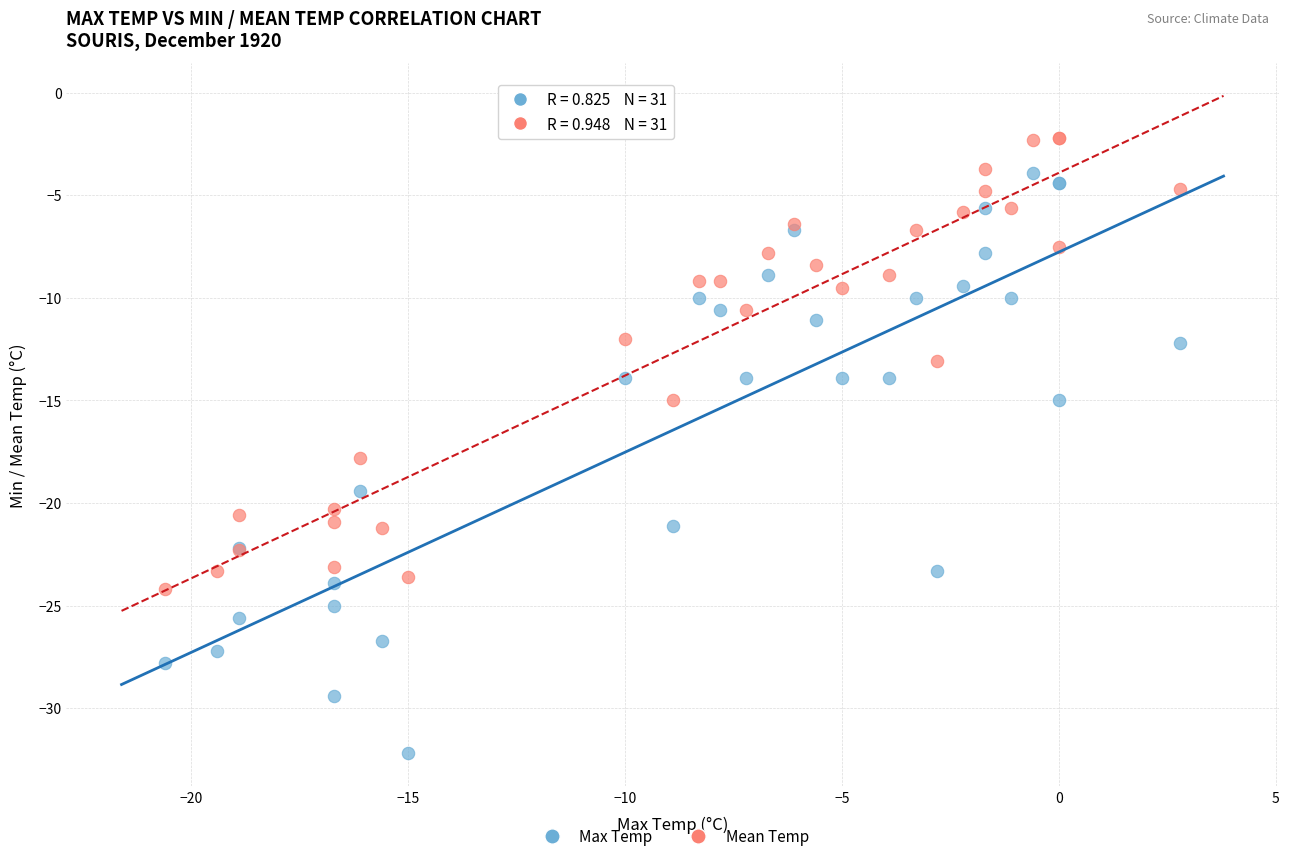

Across all series, what Y value is closest to -17?

-17.8